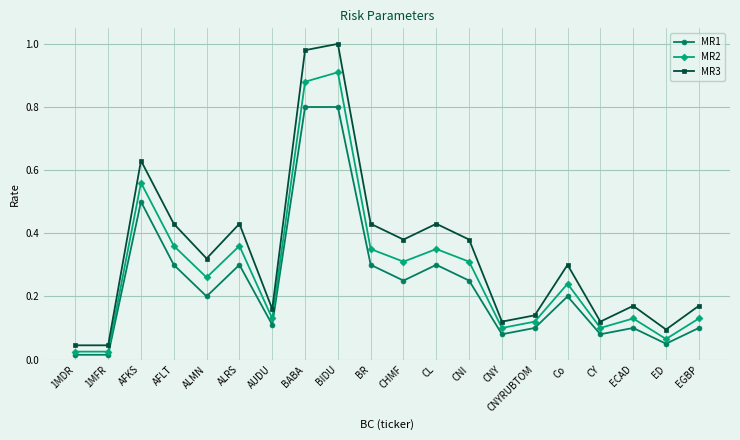

Between BIDU and CY, which series saw the biggest shift?

MR3